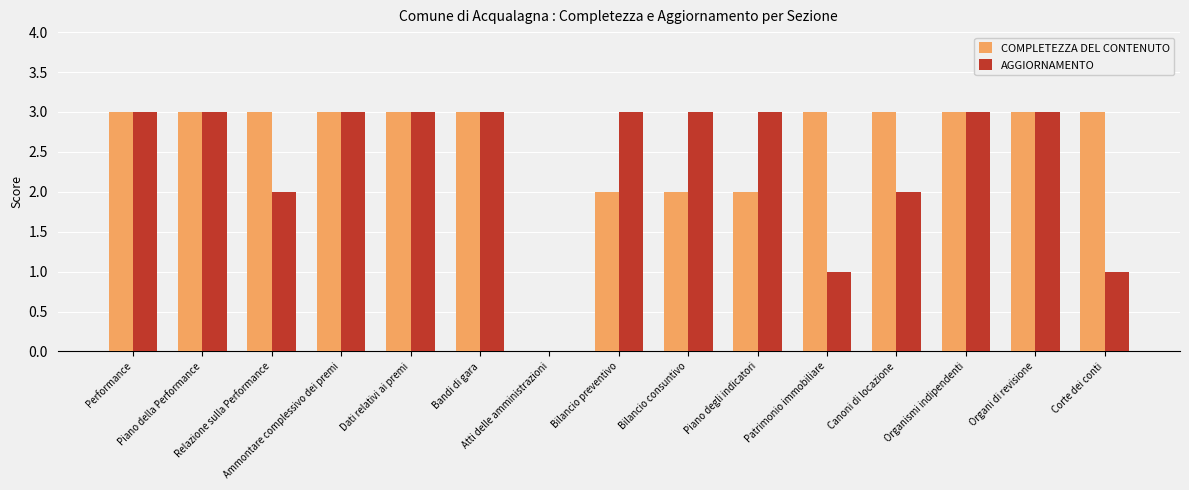

Which series has the largest total across all categories?

COMPLETEZZA DEL CONTENUTO